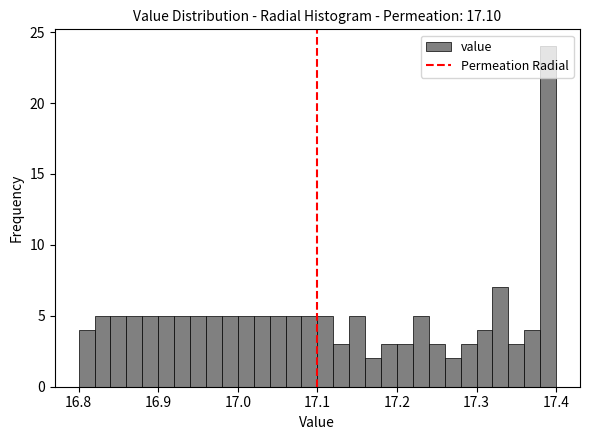

Read against the x-axis, roughly where is the centre of the tallest bar?

17.39